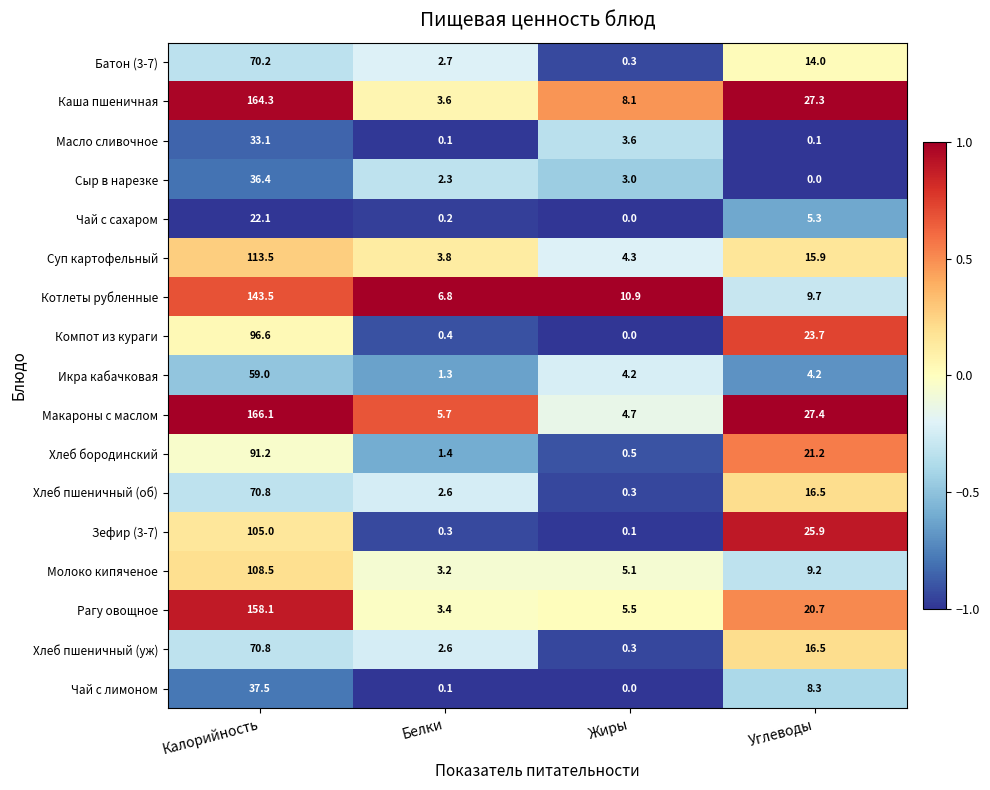

What is the spread (max minus min) of values at Калорийность?

144.0